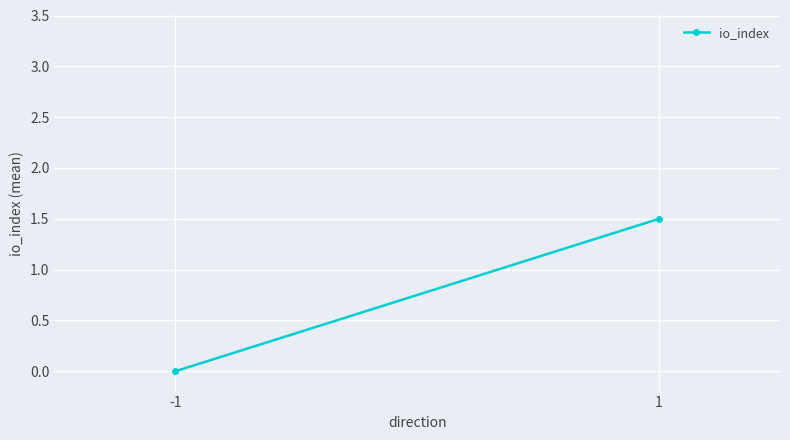

True or false: the data shows -0.8 at -1.

False